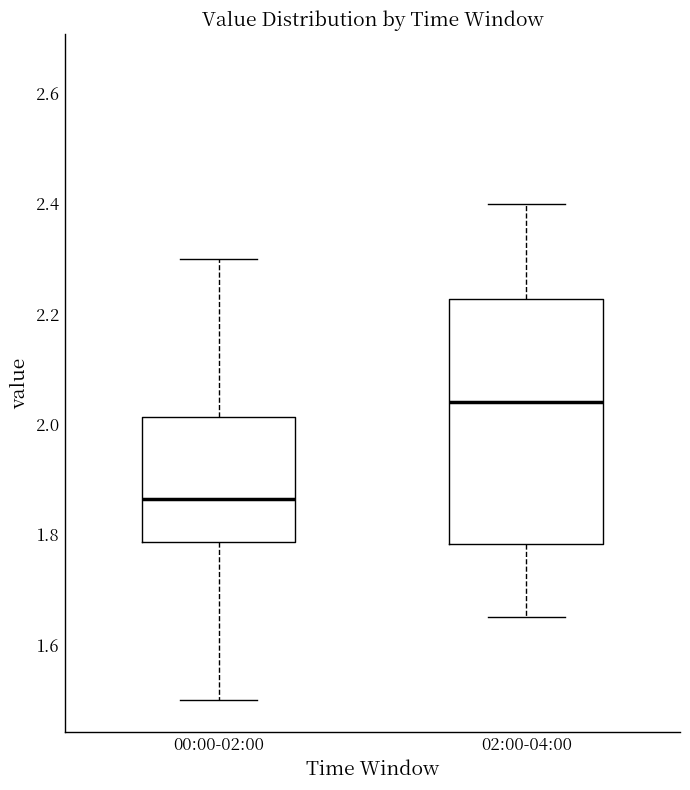

Which box's median line is the lowest?

00:00-02:00